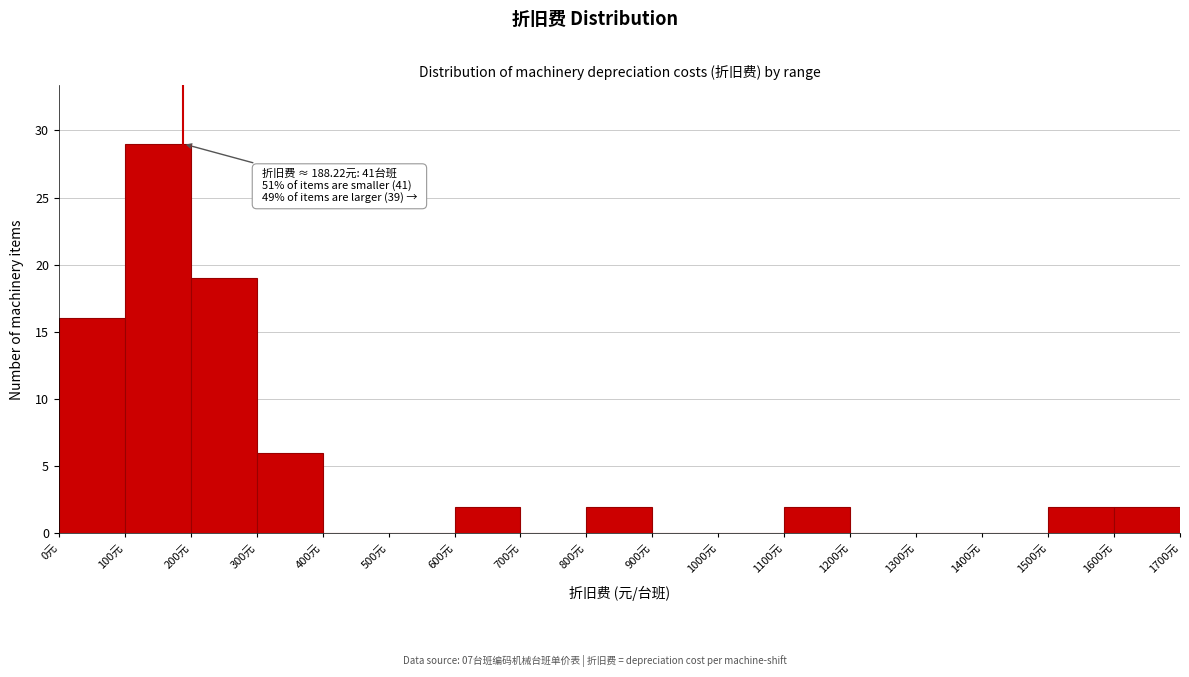

Over which range of the x-axis is the bar tallest?

100 to 200